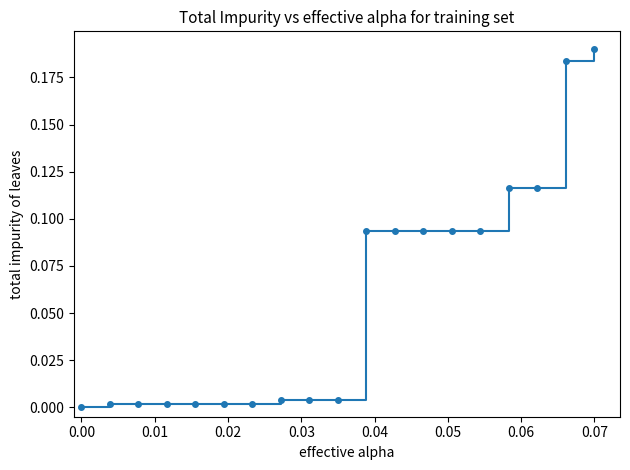

Does the chart display data point markers on the line(s)?

Yes